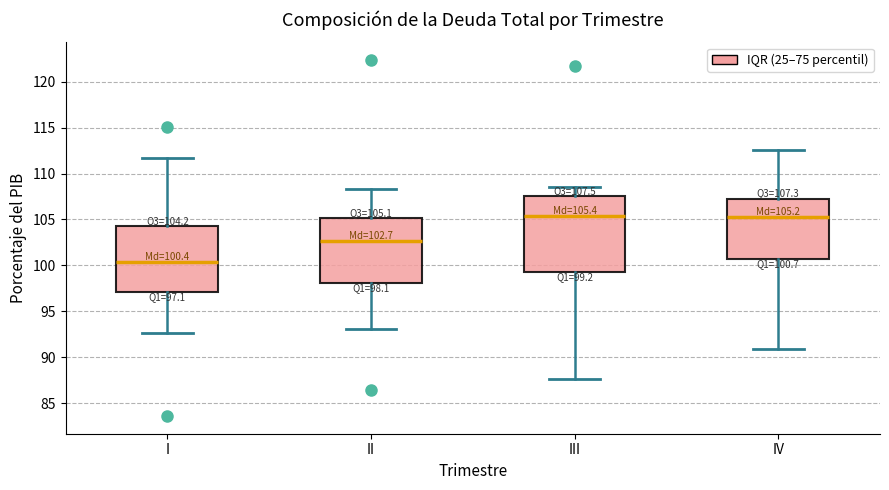

Comparing the boxes themselves (not the whiskers), which one is the tallest?

III